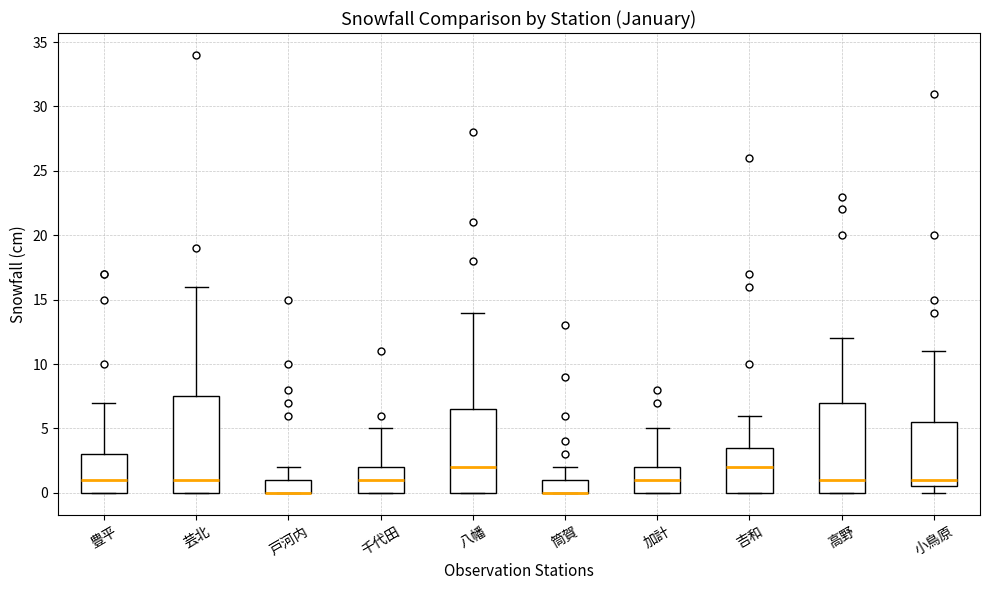

Where is the lower edge of the box for 戸河内 on the y-axis? The values are not printed on the chart, so give them approximately, as read against the axis.

0.0